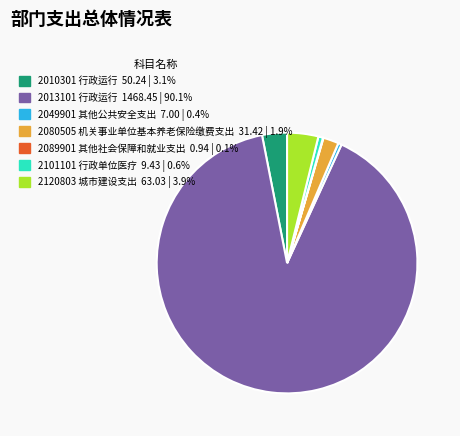

Which category has the biggest portion of the pie?

2013101 行政运行